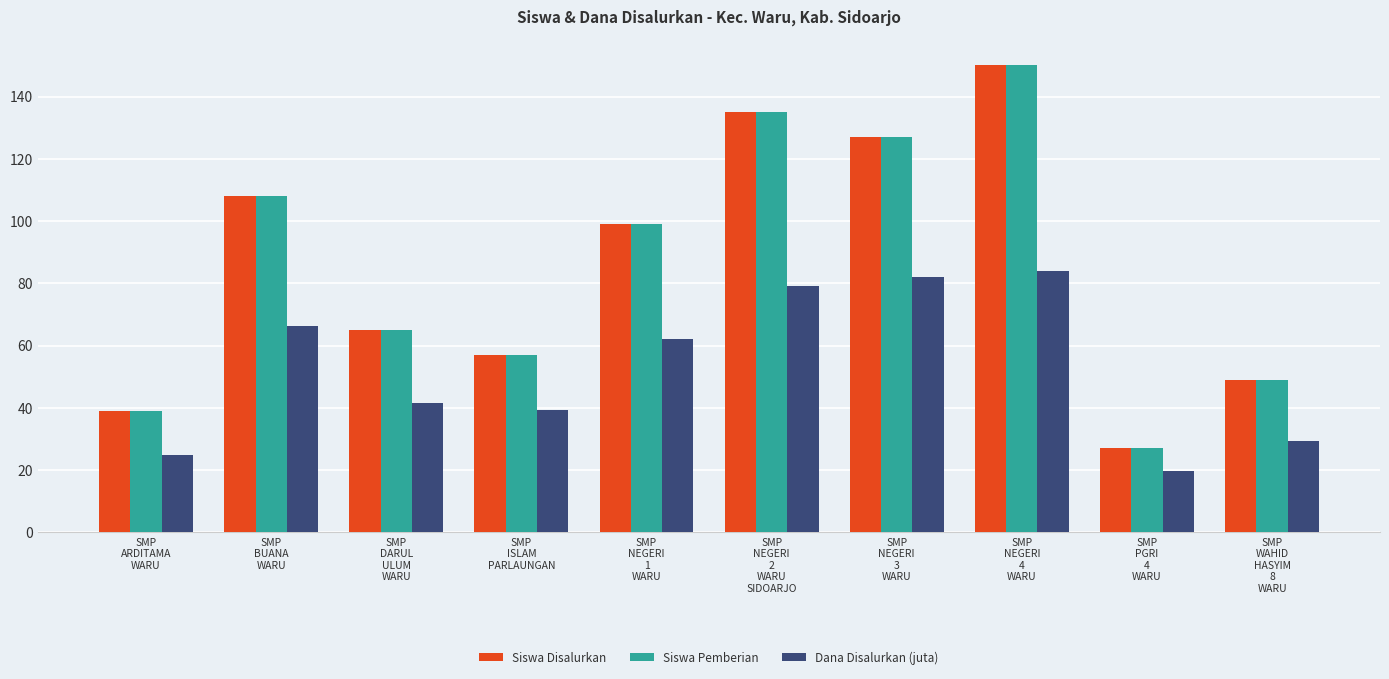

At which category does the chart reach its minimum across all series?

SMP
PGRI
4
WARU